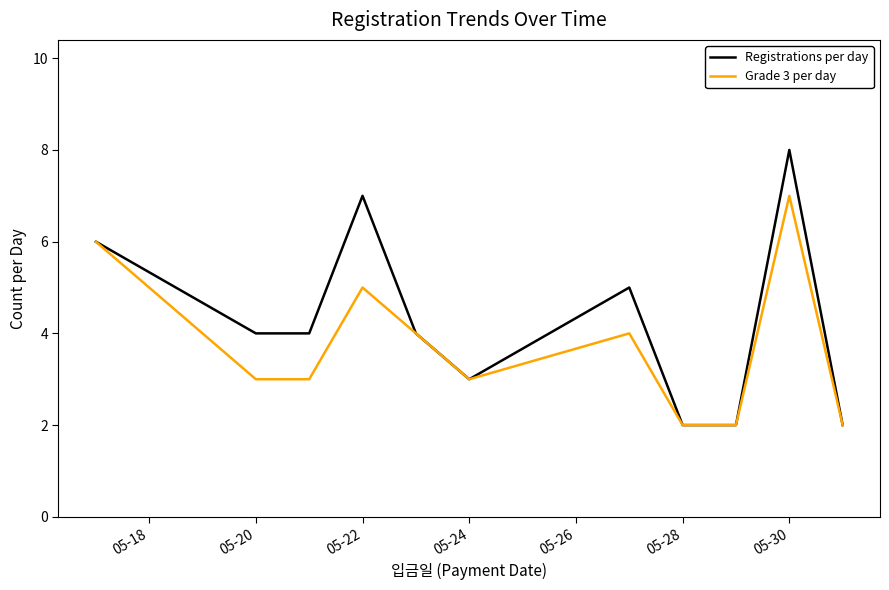

What is the maximum value shown in the chart?

8